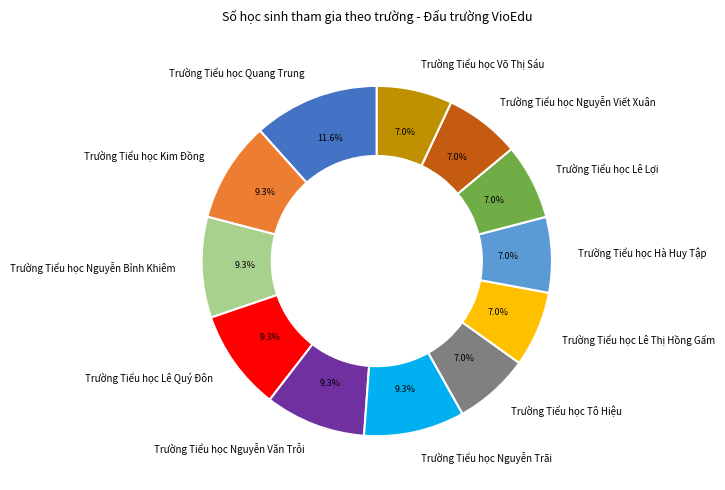

What percentage do Trường Tiểu học Võ Thị Sáu and Trường Tiểu học Quang Trung together represent?

18.6%